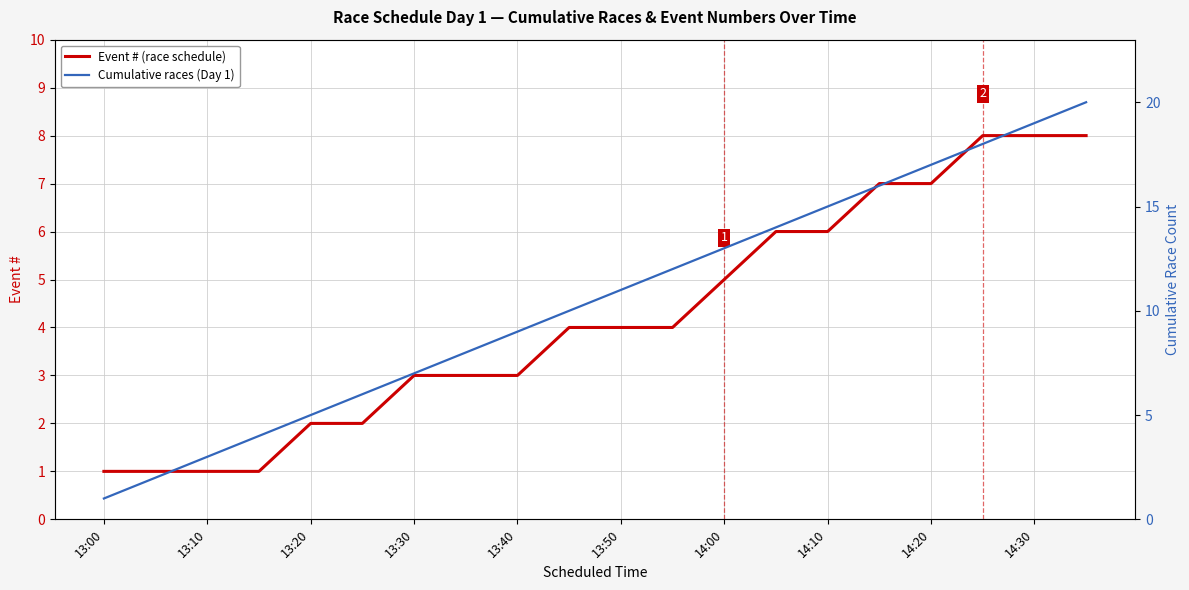

What is the sum of all Event # (race schedule) values?

84